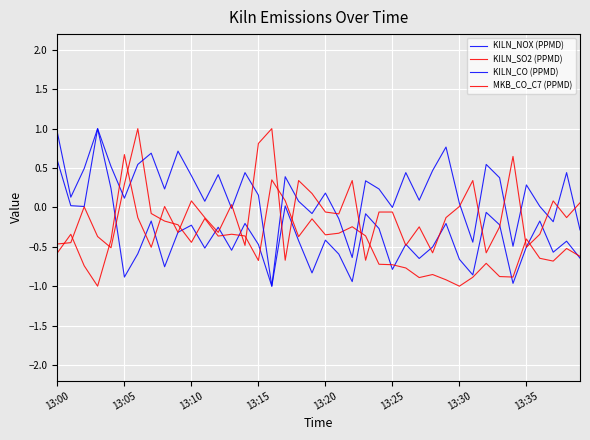

What is the difference between the second highest and minimum values in the MKB_CO_C7 (PPMD) series?

1.8